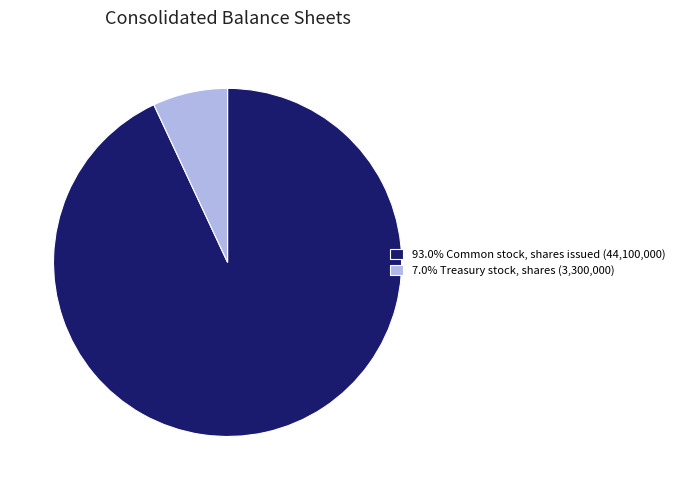

Is the sum of 93.0% Common stock, shares issued (44,100,000) and 7.0% Treasury stock, shares (3,300,000) greater than half?

Yes